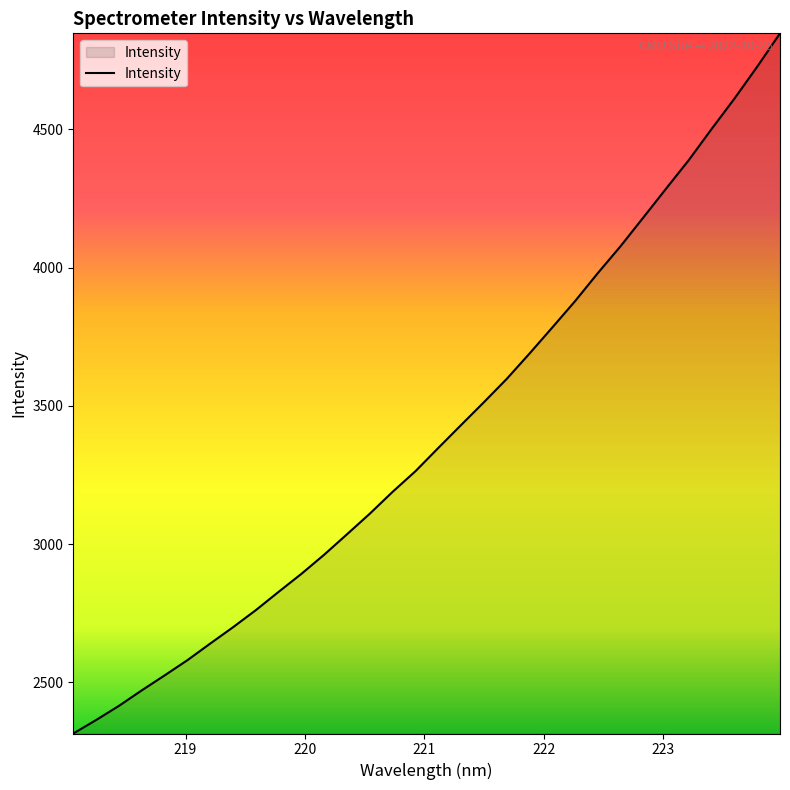

How many categories are shown in the chart?

32